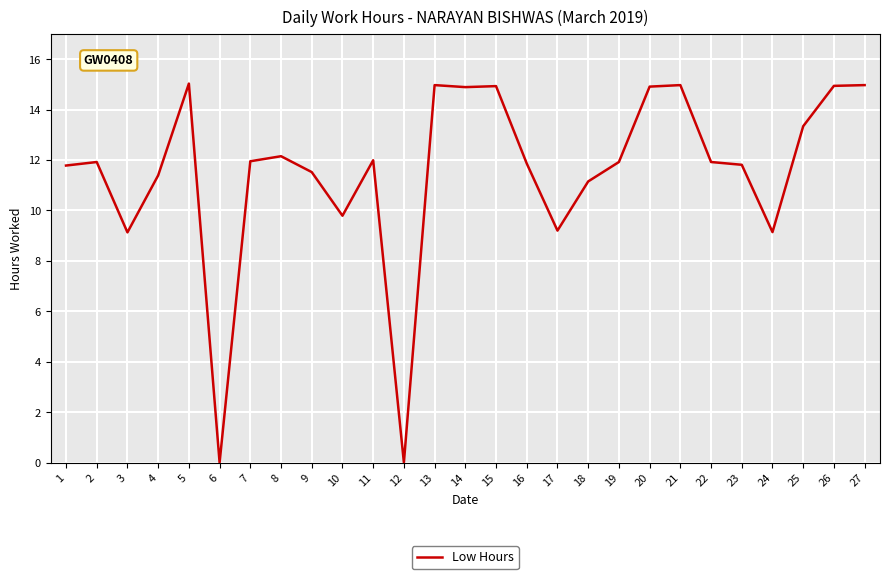

What is the difference between the maximum and minimum values?

15.0